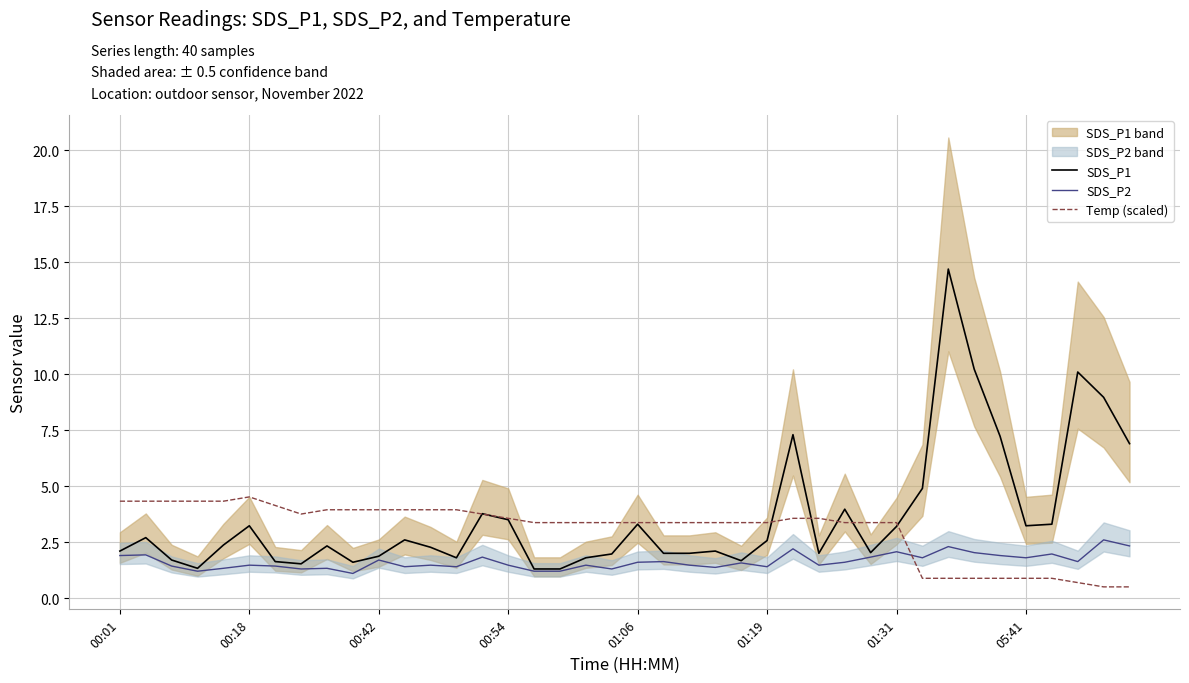

What is the difference between the Temp (scaled) values at 9 and 00:01?

0.4